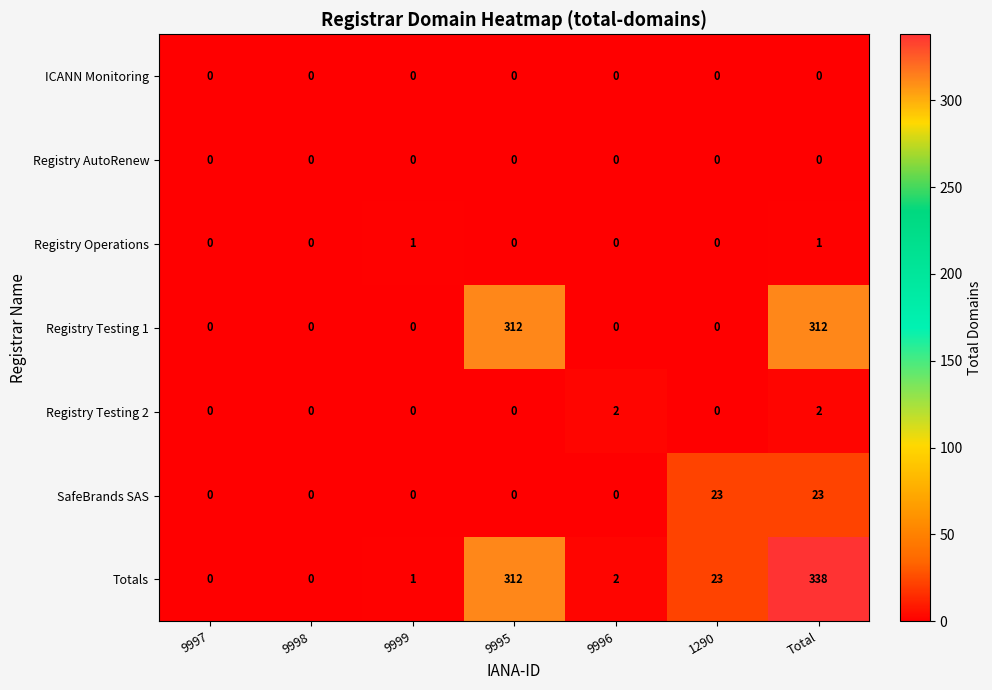

Which series has the largest total across all categories?

Totals